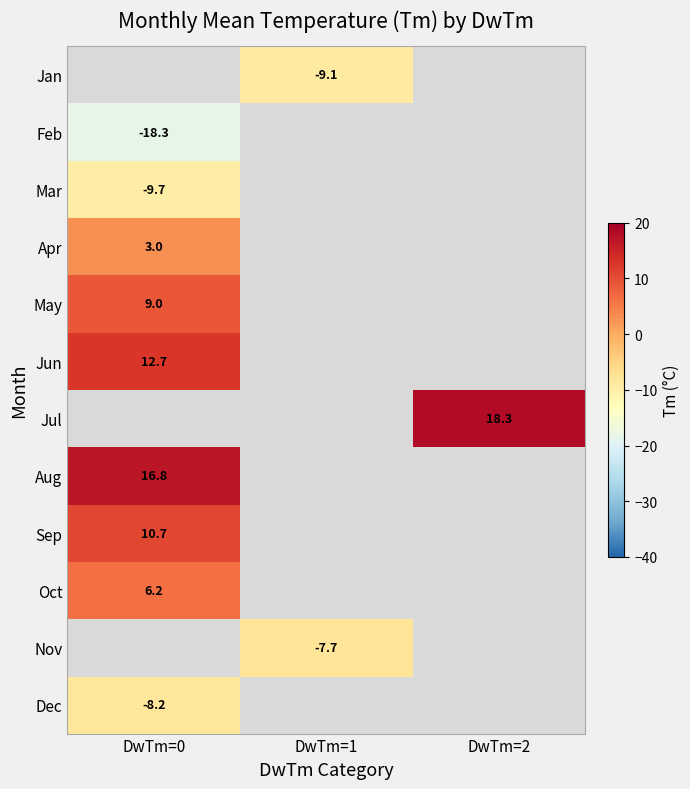

True or false: Aug has a value of 16.8 at DwTm=0.

True